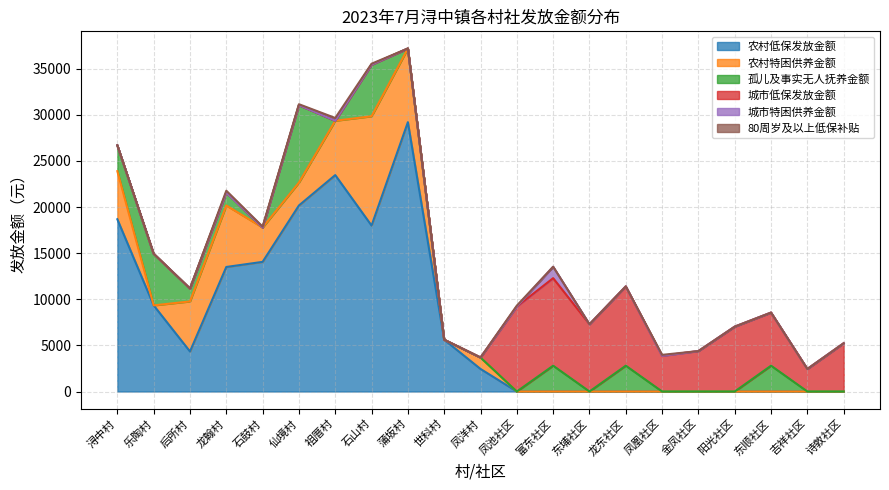

What is the difference between the maximum and minimum values in the 农村特困供养金额 series?

11854